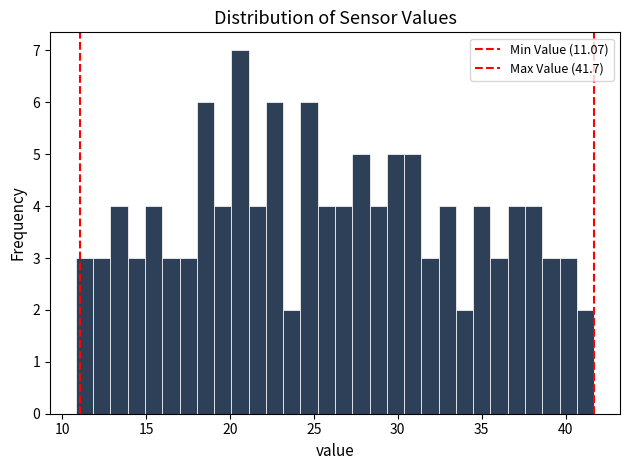

Around what value on the x-axis is the tallest bar? Give the approximate position of its centre, as read against the axis.

20.5